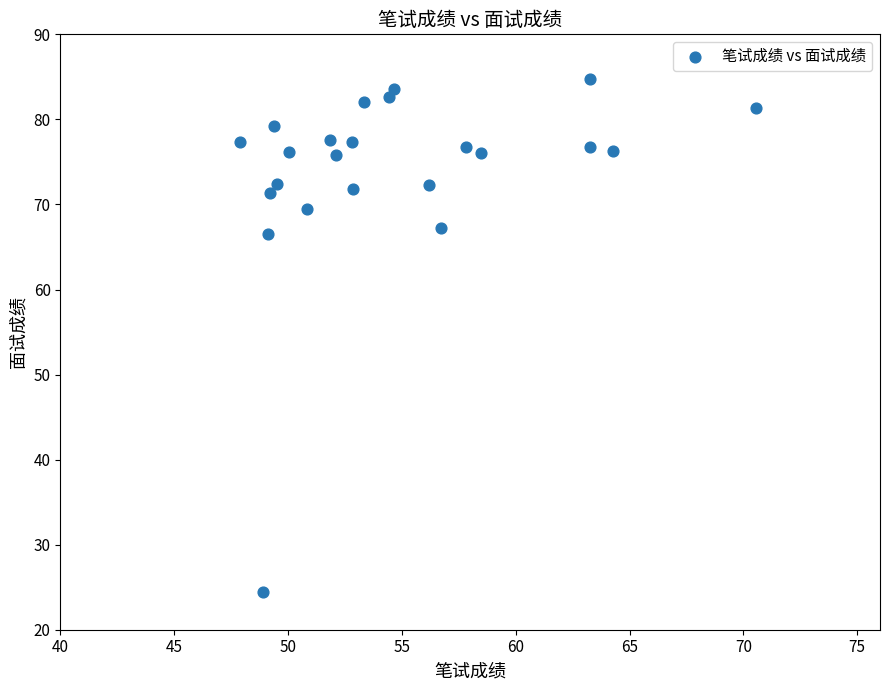

What is the range of X values (max minus min)?

22.6